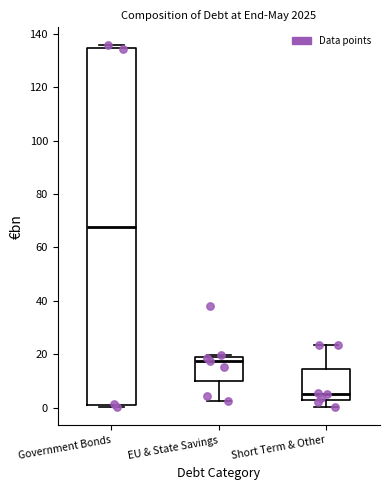

Which box has the lowest median line?

Short Term & Other